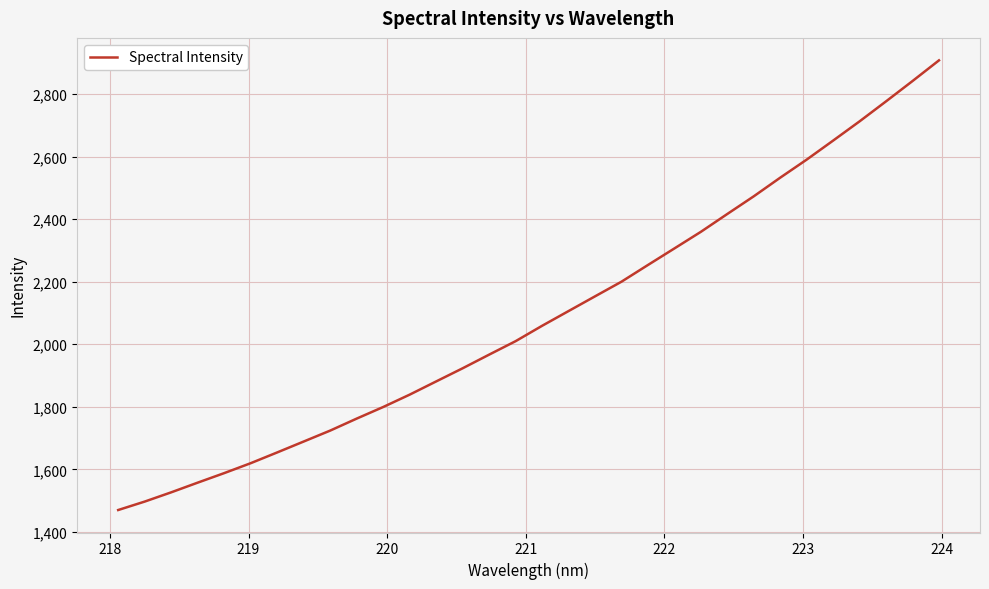

What is the maximum value shown in the chart?

2907.8